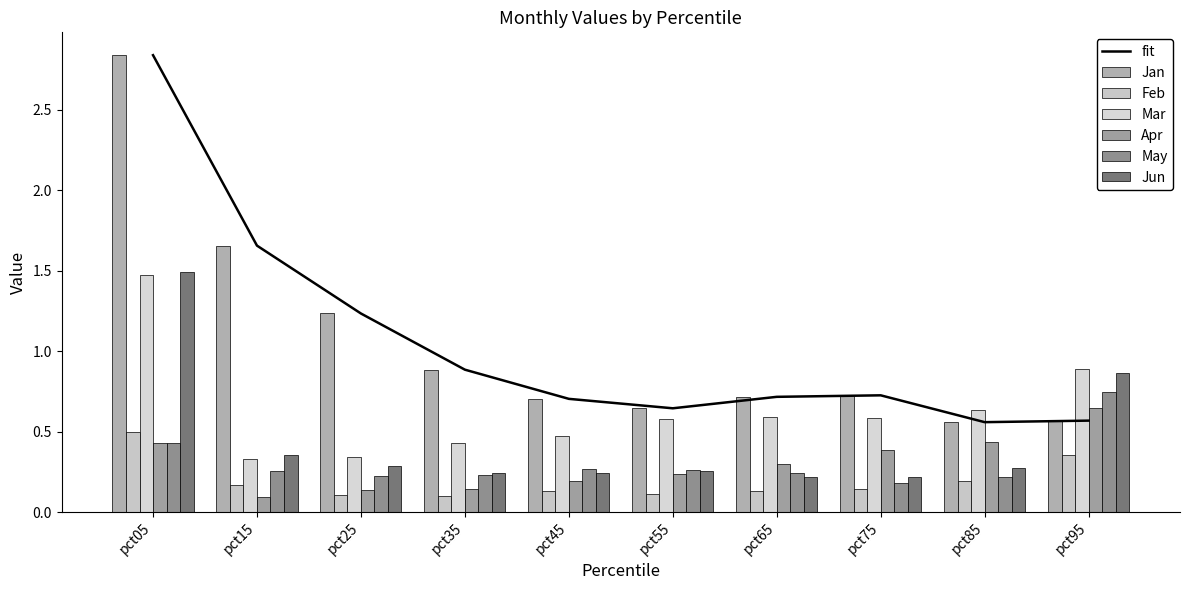

The value of May at pct85 is 0.3. True or false?

False